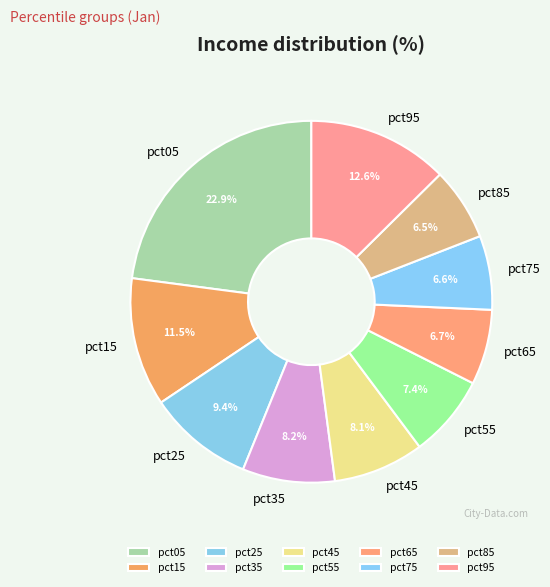

Is there a majority slice in this chart?

No